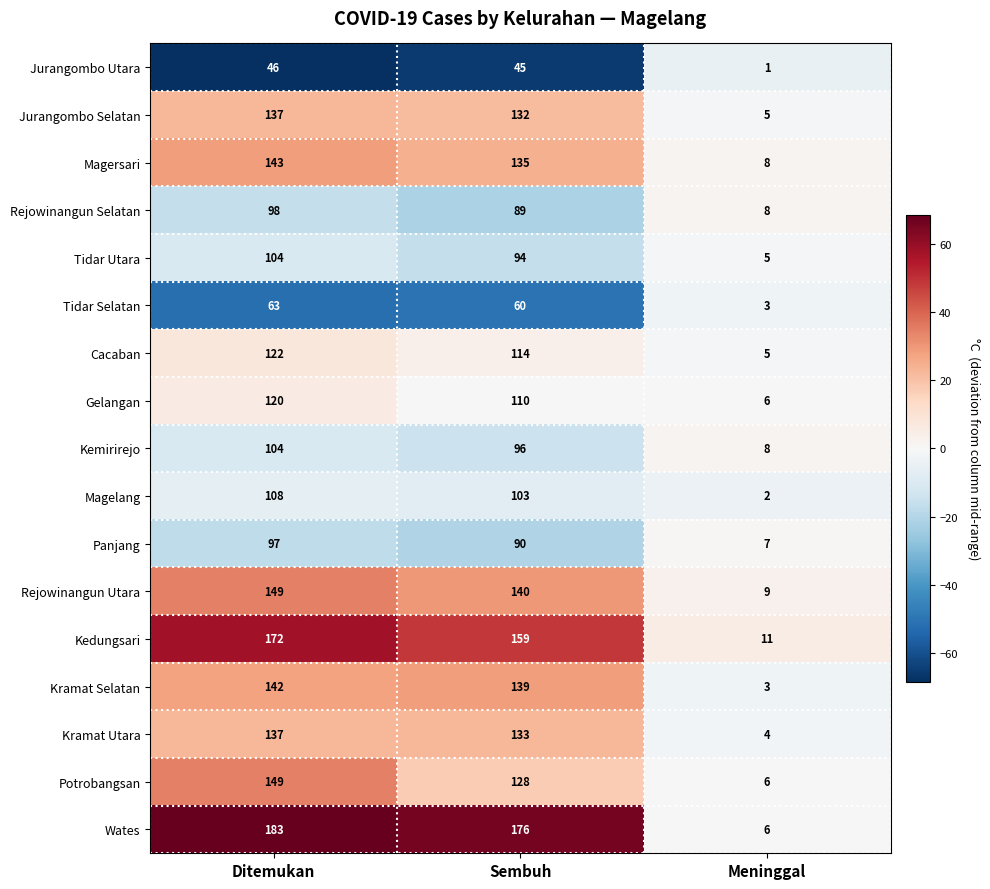

At how many categories does at least one series exceed 7?

3